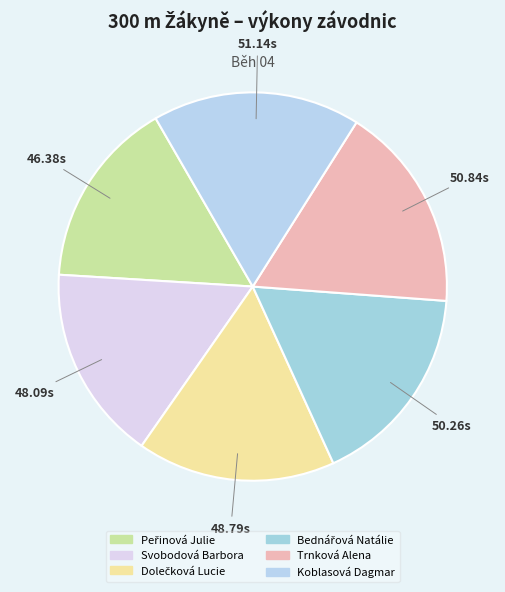

Combined, what portion of the pie is Peřinová Julie and Koblasová Dagmar?

33.0%